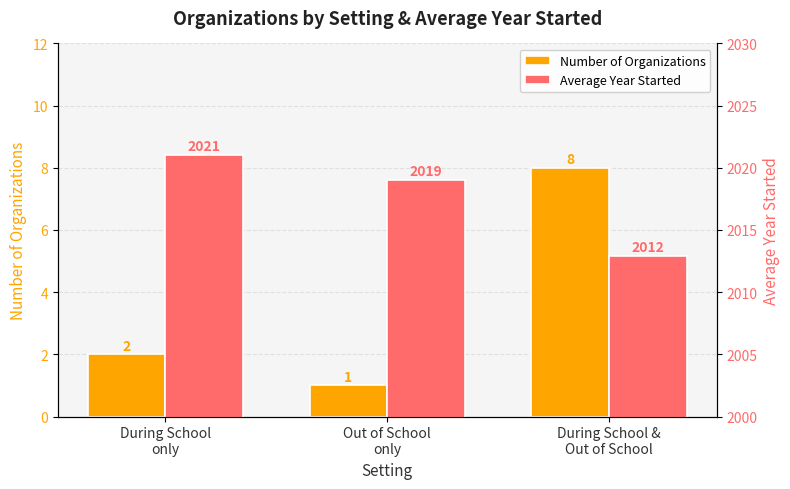

What is the label of the 1st bar from the left?

During School
only